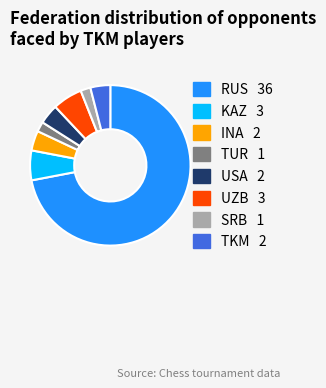

What is the ratio of the value at USA to the value at TUR?

2.0